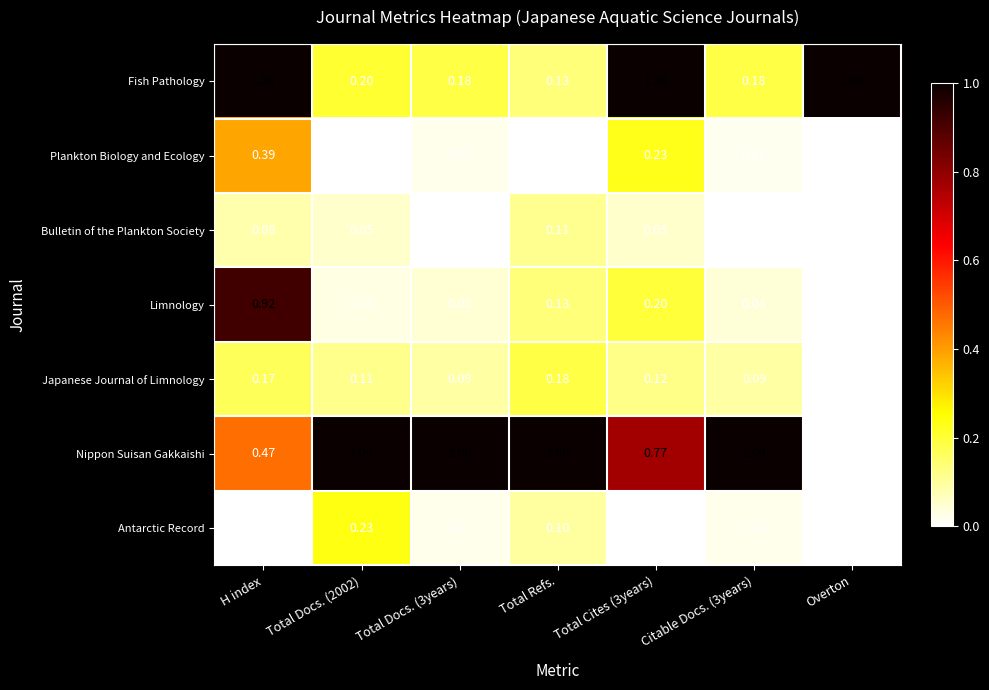

Is the value of Japanese Journal of Limnology at Total Docs. (3years) greater than the value of Plankton Biology and Ecology at Total Docs. (3years)?

Yes